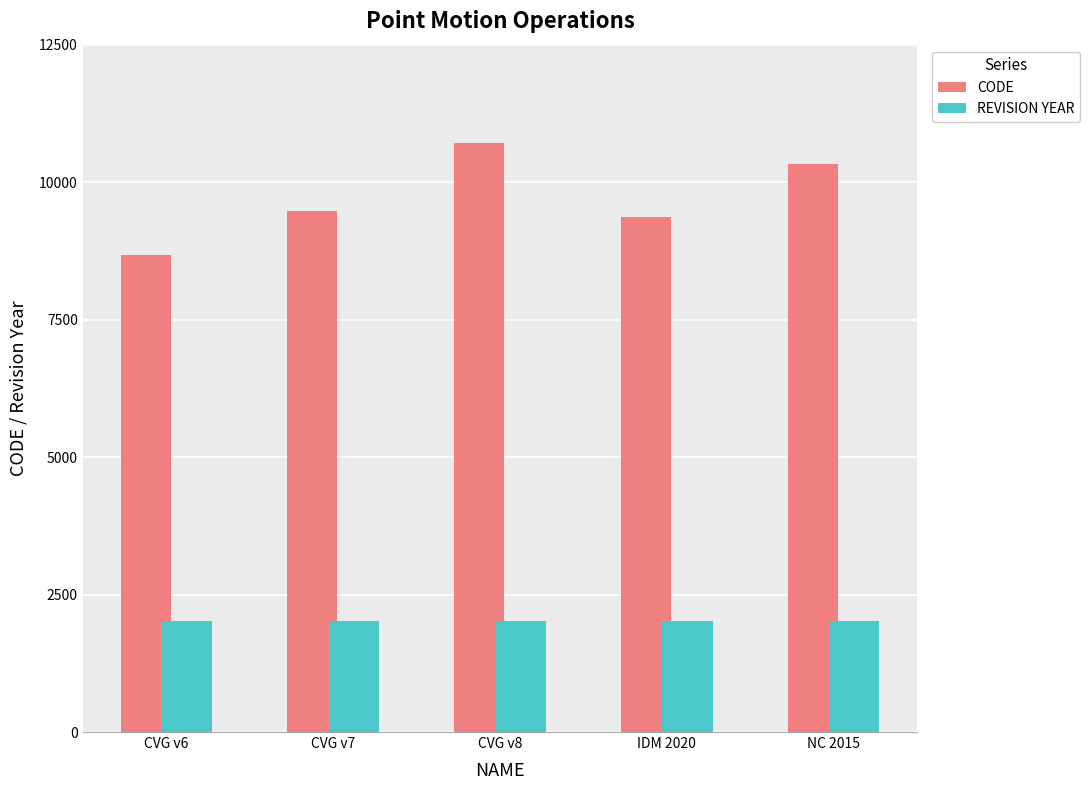

The CODE series shows 6228 at NC 2015. True or false?

False